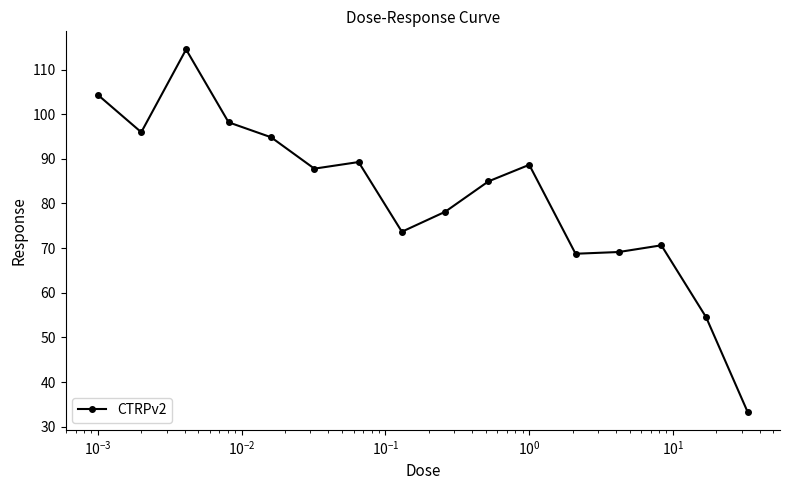

What is the minimum value shown in the chart?

33.4